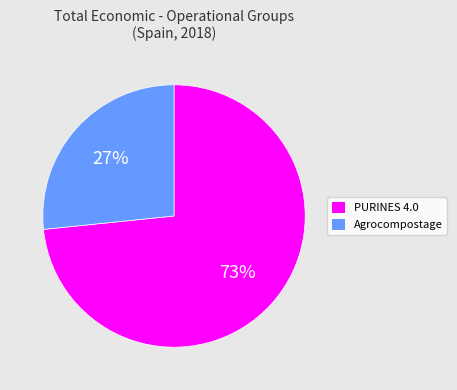

Approximately how many times larger is the value at Agrocompostage compared to PURINES 4.0?

0.4